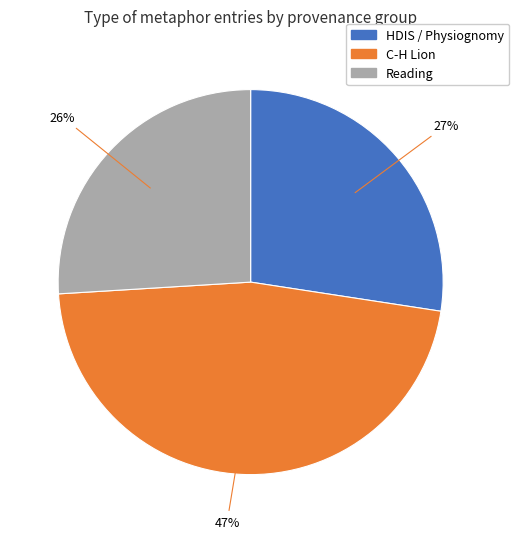

To the nearest percent, what is the difference between the largest and smallest slice percentages?

21%